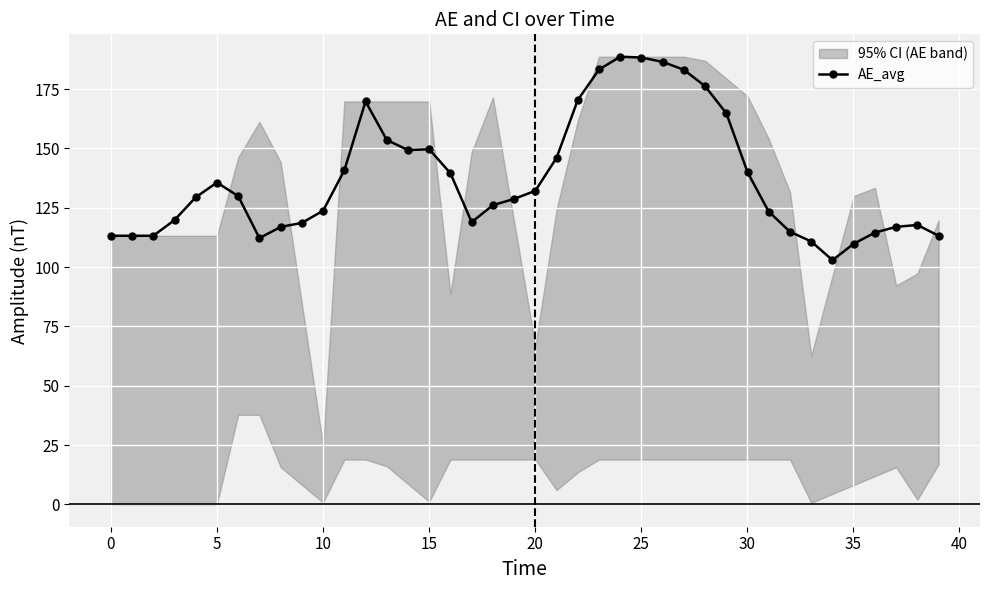

What is the value of the AE_avg point at the 24th from the left?

183.3